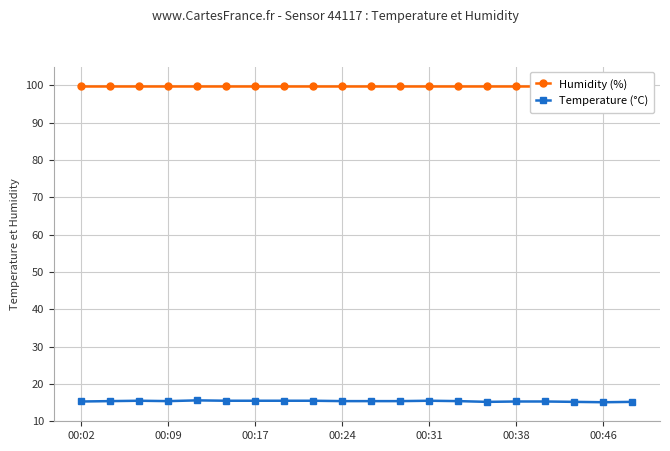

True or false: Humidity (%) has a value of 29.5 at 16.

False